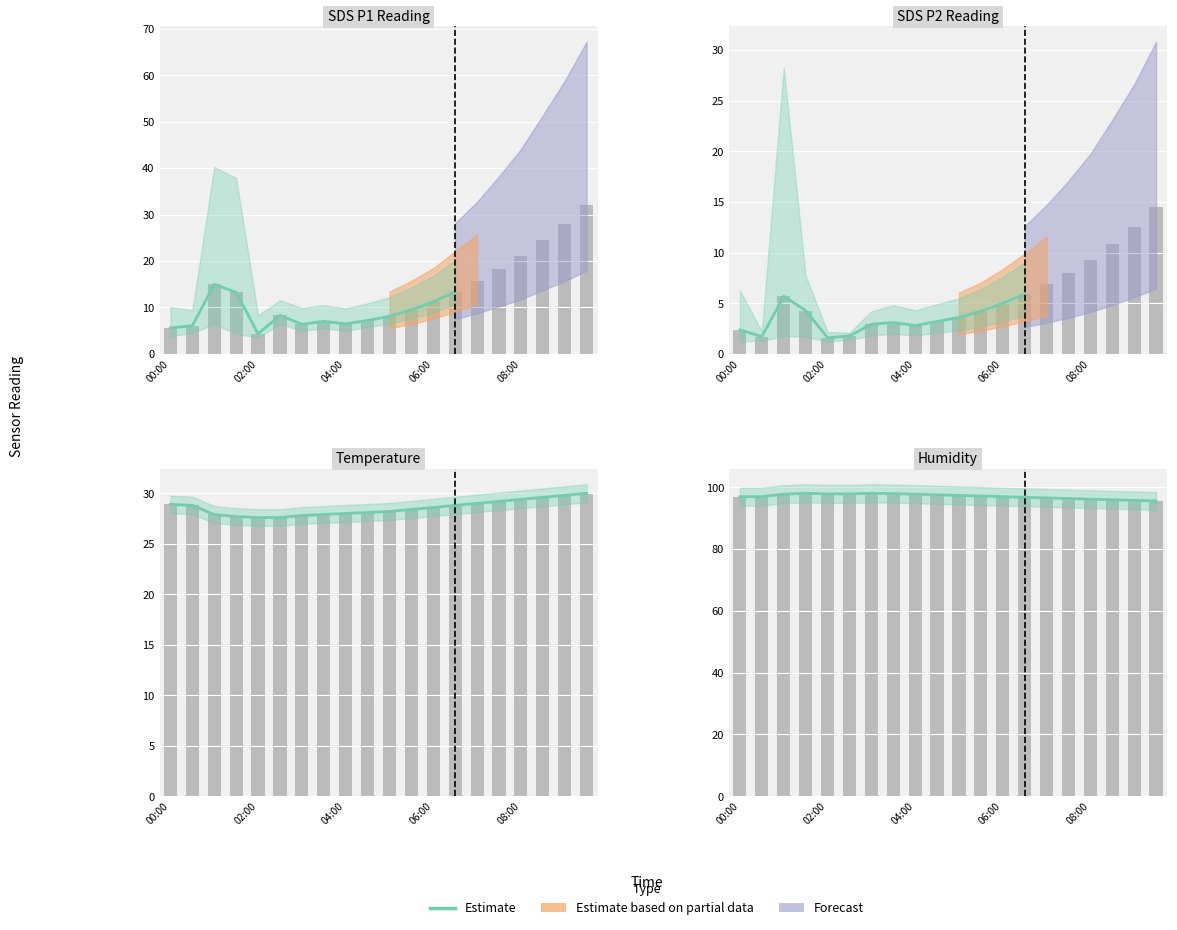

Which category has the highest value across all series?

06:00